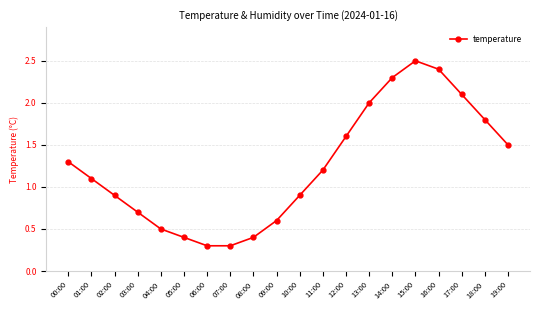

Does the chart have visible grid lines?

Yes